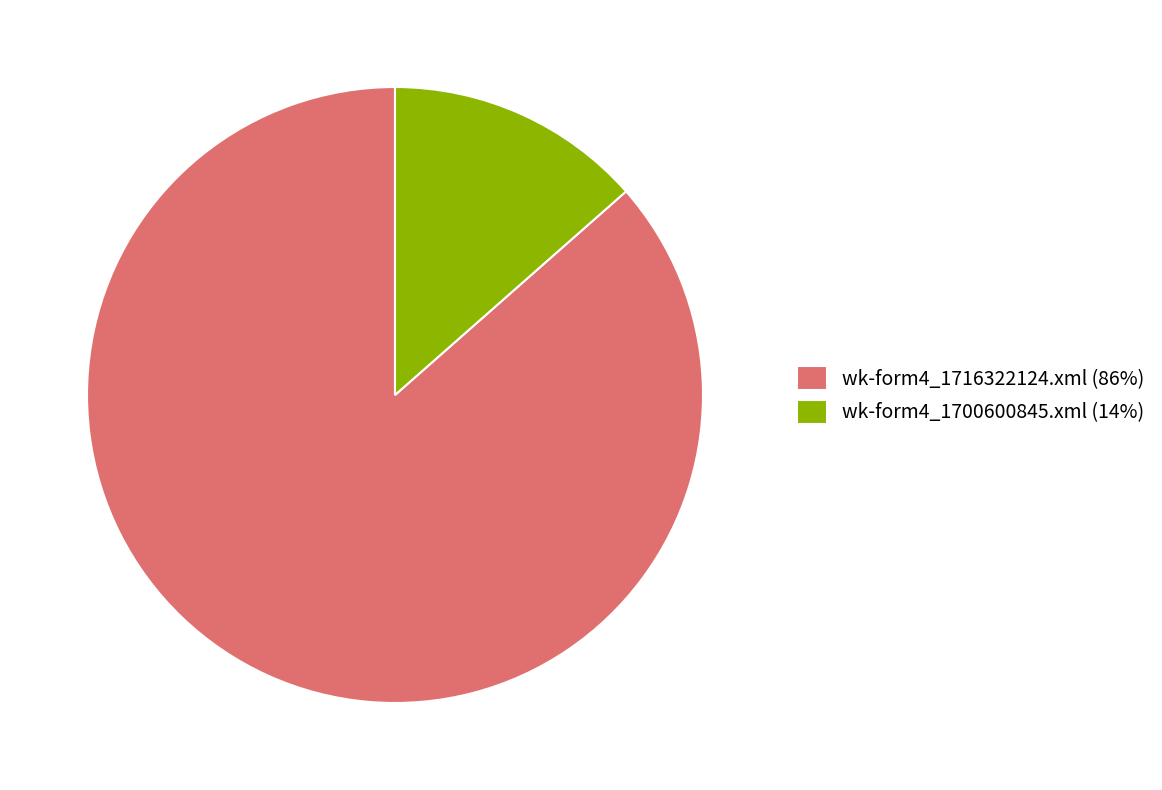

Is it true that wk-form4_1716322124.xml is 80% of the pie?

False